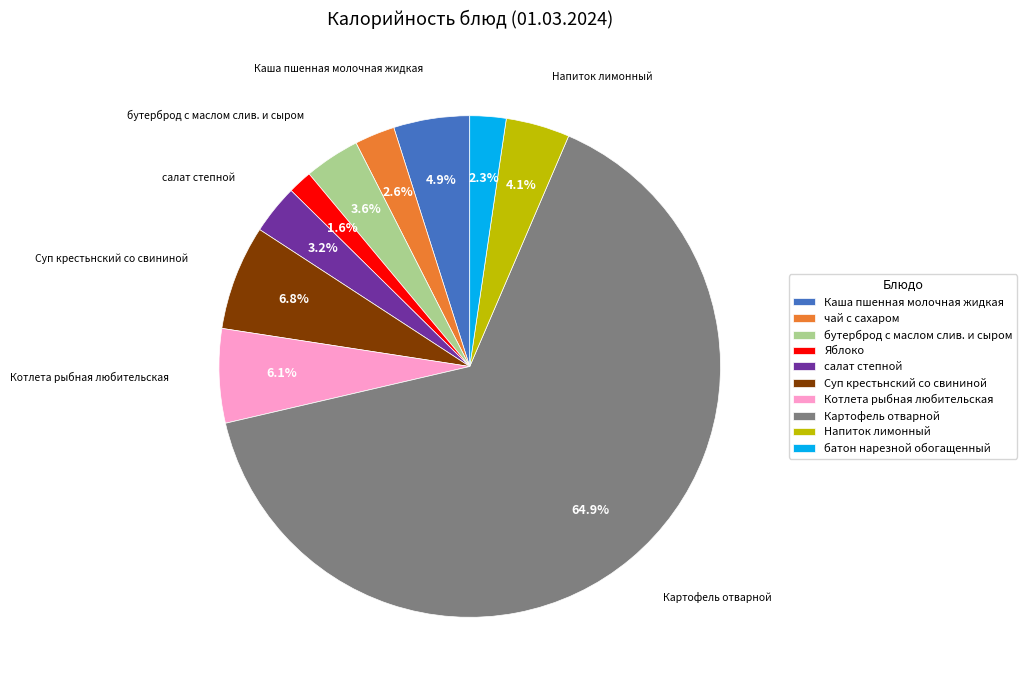

What is the smallest slice in the pie chart?

Яблоко